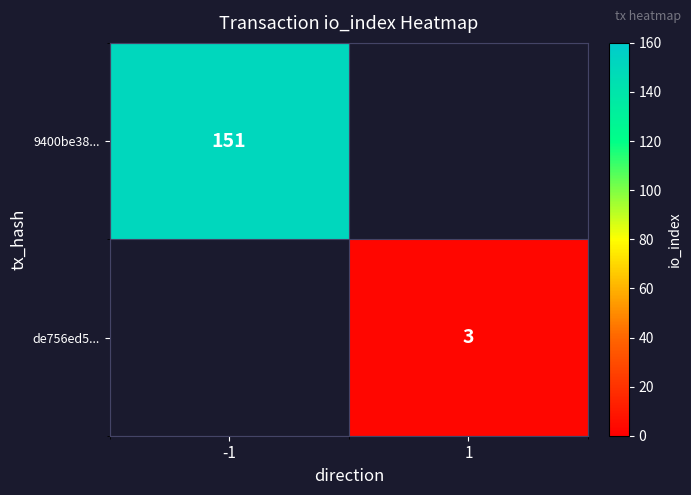

The value of 9400be38... at -1 is 151. True or false?

True